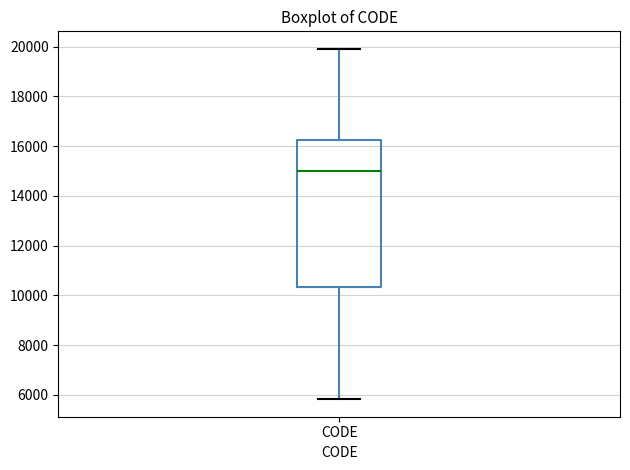

Where does the lower whisker of the box for CODE end on the y-axis? The values are not printed on the chart, so give them approximately, as read against the axis.

5800